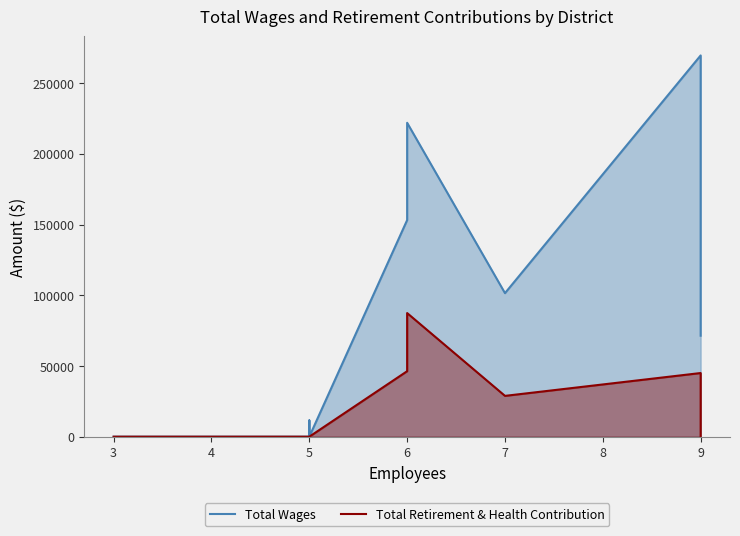

Which series has the largest total across all categories?

Total Wages